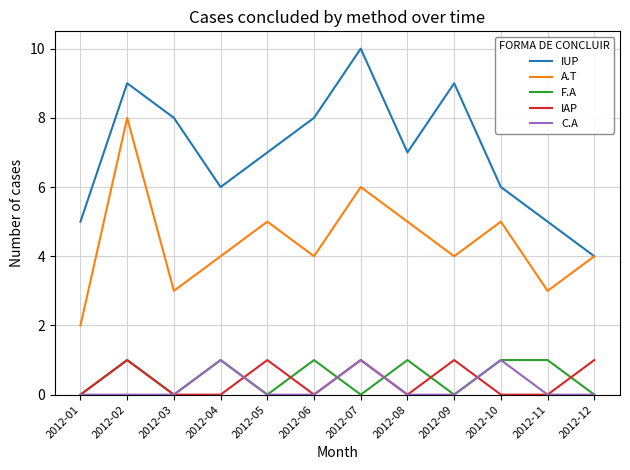

How many A.T values are between 4 and 5?

7